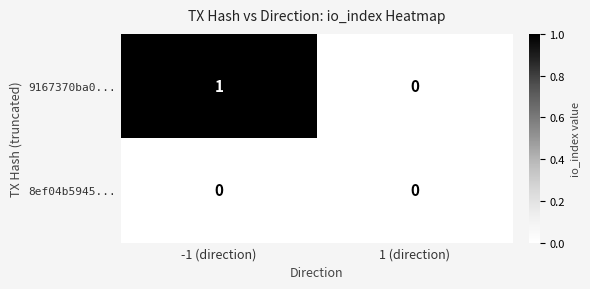

At which label does 9167370ba0... reach its minimum?

1 (direction)